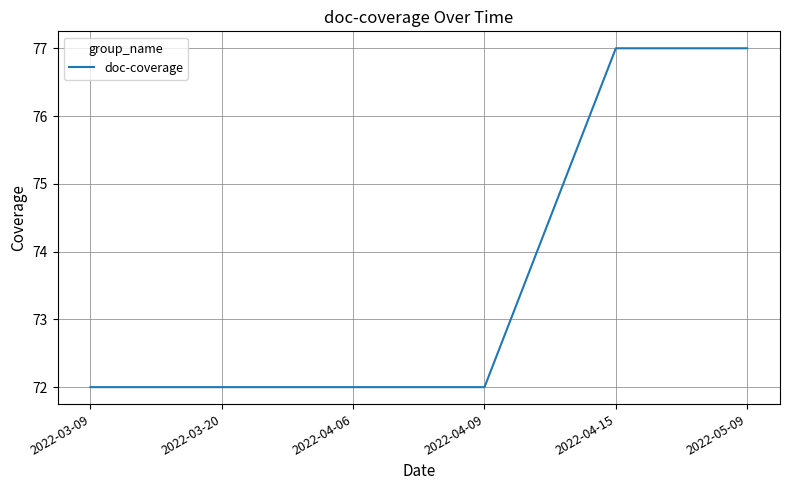

What position from the left is 2022-04-15?

5